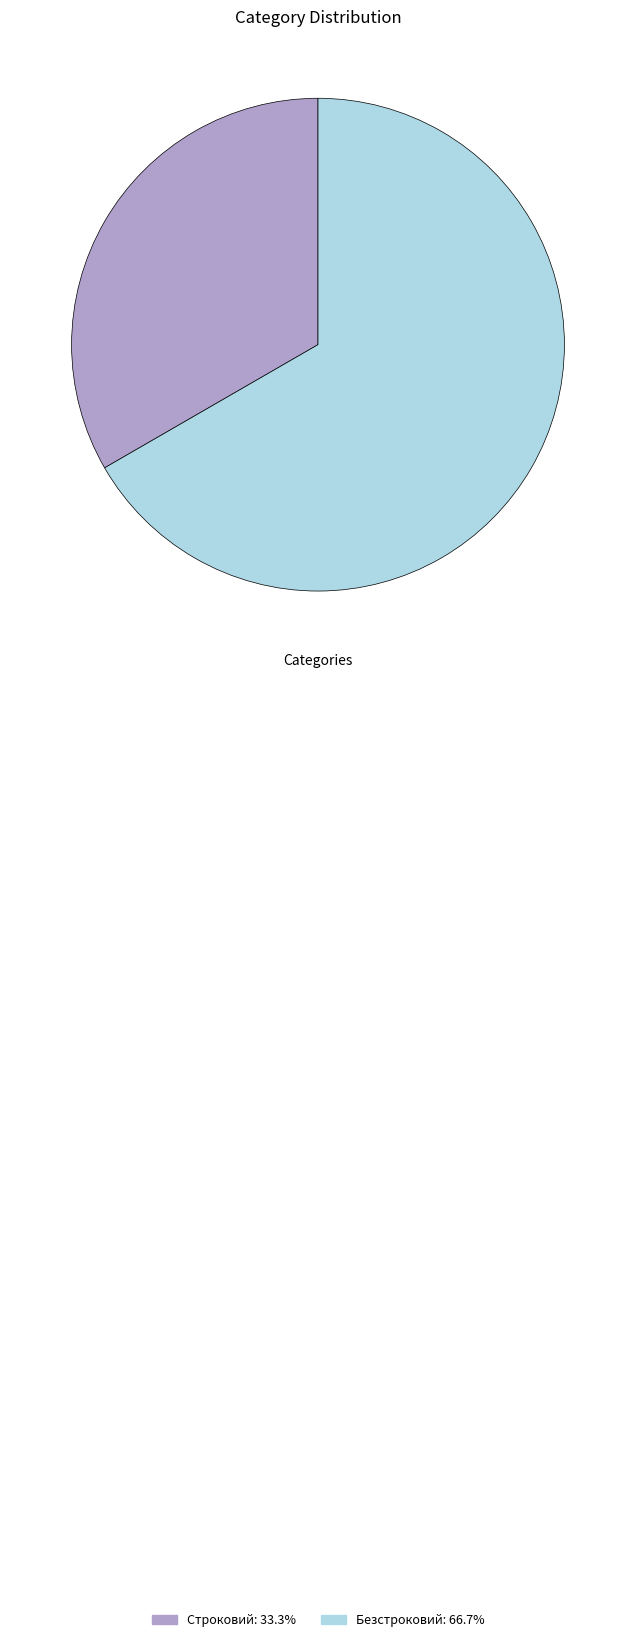

Which category accounts for the majority?

Безстроковий